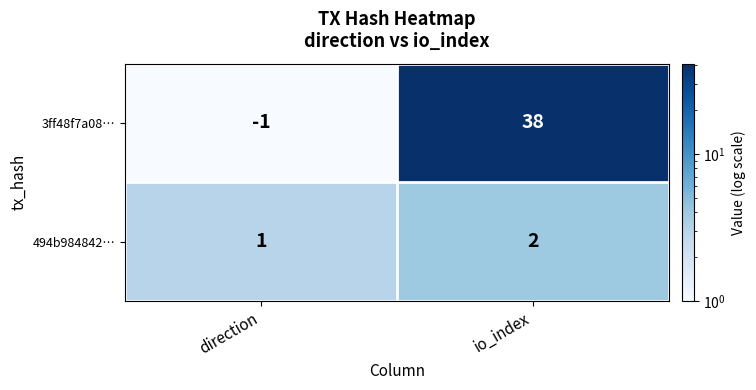

What is the sum of all 3ff48f7a08… values?

37